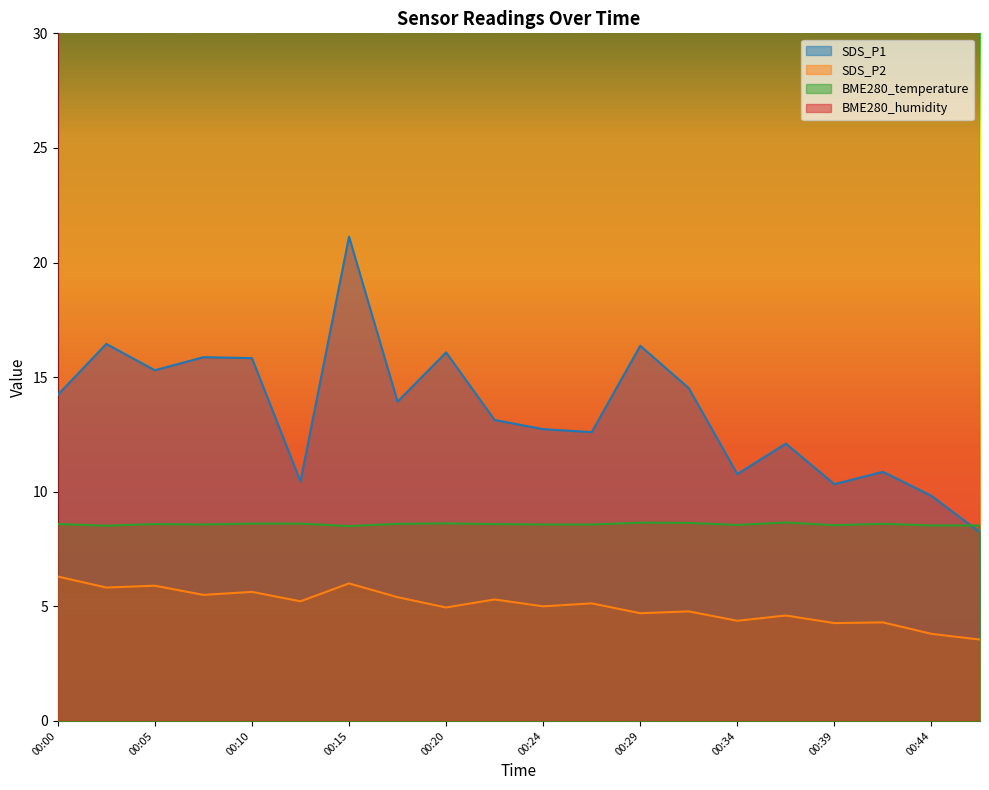

At which category does the chart reach its peak across all series?

00:15